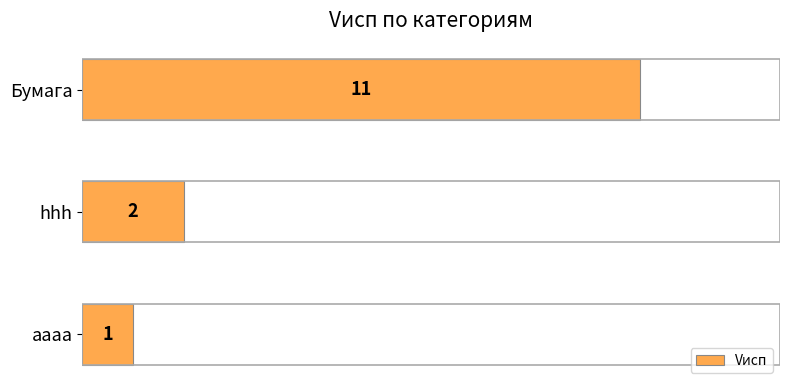

What is the sum of all values?

14